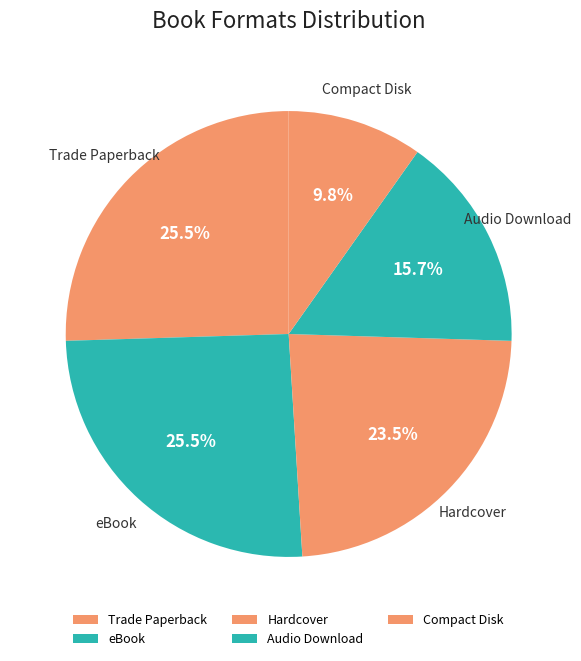

Is there any slice that represents more than half of the pie?

No